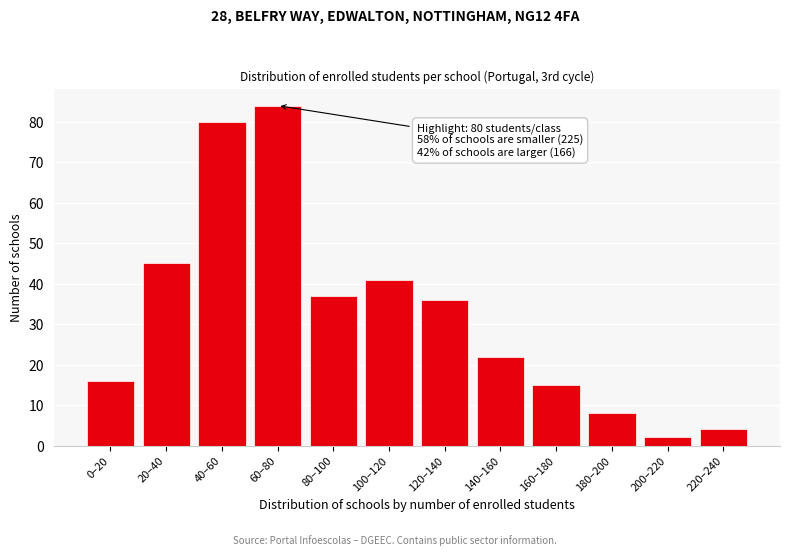

Reading left to right, list all the values displayed in this chart.

16	45	80	84	37	41	36	22	15	8	2	4